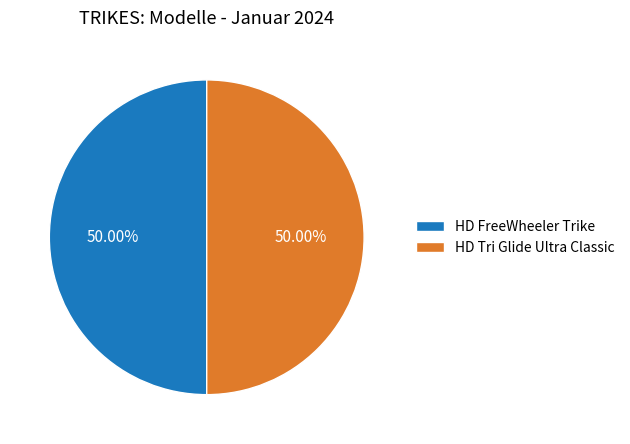

What is the ratio of the value at HD Tri Glide Ultra Classic to the value at HD FreeWheeler Trike?

1.0